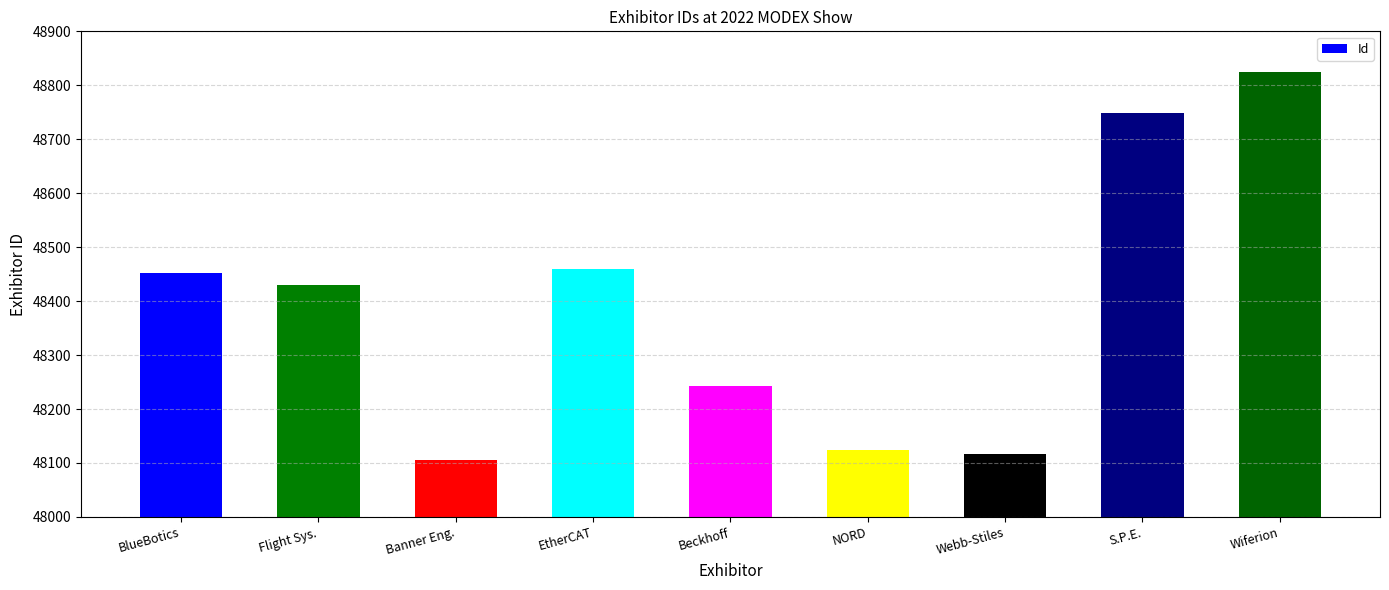

True or false: the data shows 48106 at Banner Eng..

True